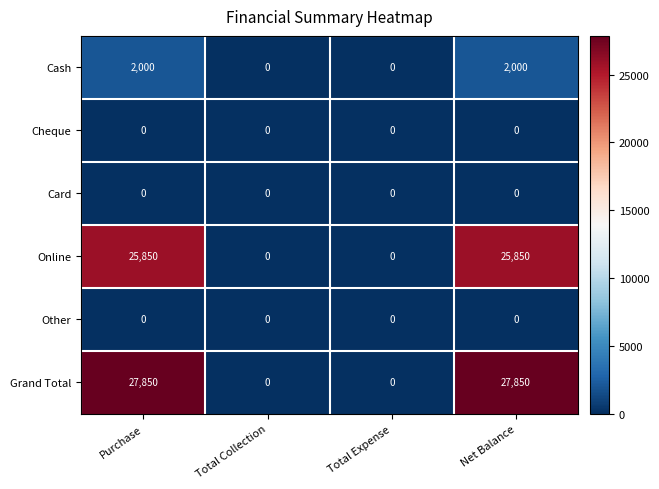

Is the value of Grand Total at Net Balance greater than the value of Other at Total Collection?

Yes